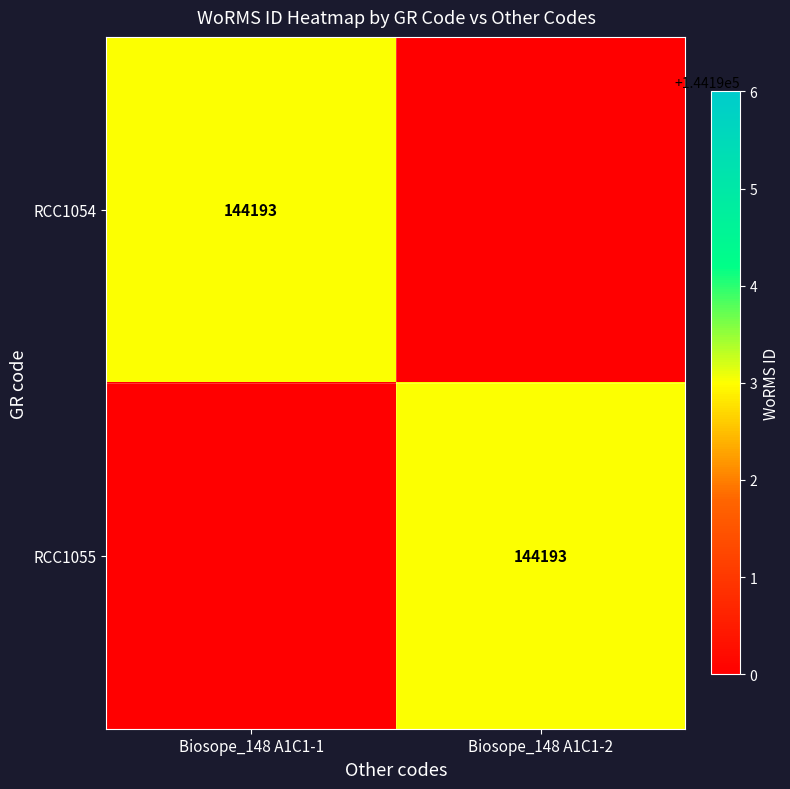

True or false: RCC1055 has a value of 78478 at Biosope_148 A1C1-2.

False